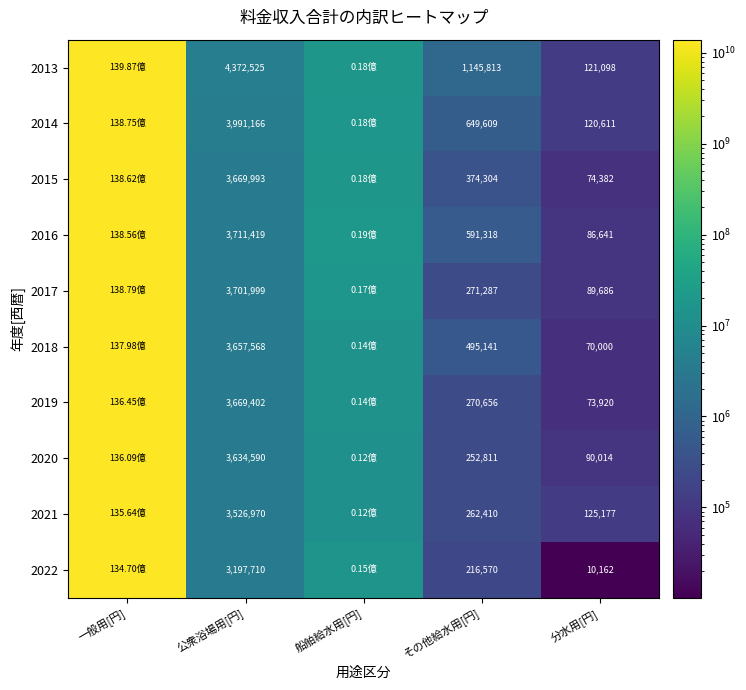

At その他給水用[円], list the series in order from smallest to largest.

2022, 2020, 2021, 2019, 2017, 2015, 2018, 2016, 2014, 2013